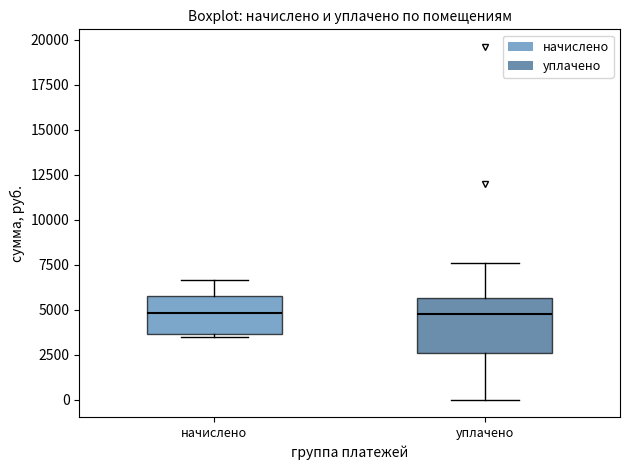

Comparing the boxes themselves (not the whiskers), which one is the tallest?

уплачено